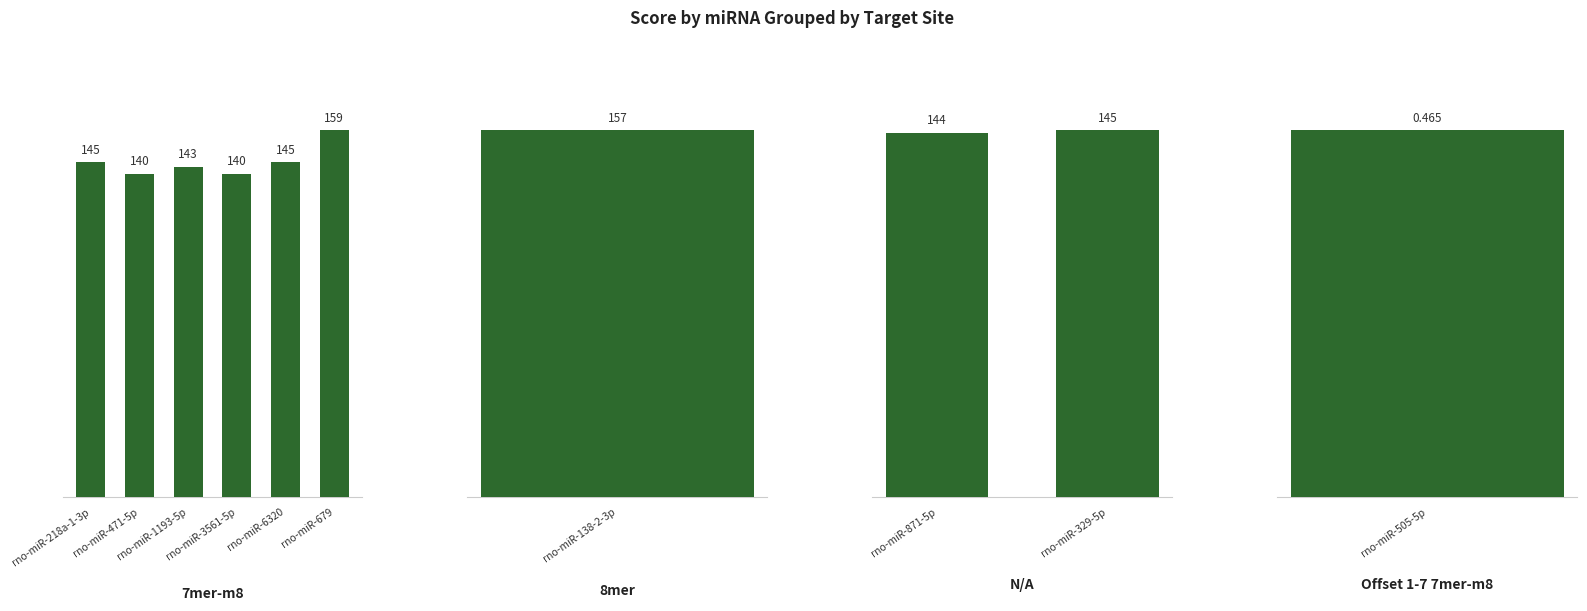

What is the highest value of the Offset 1-7 7mer-m8 series?

0.5